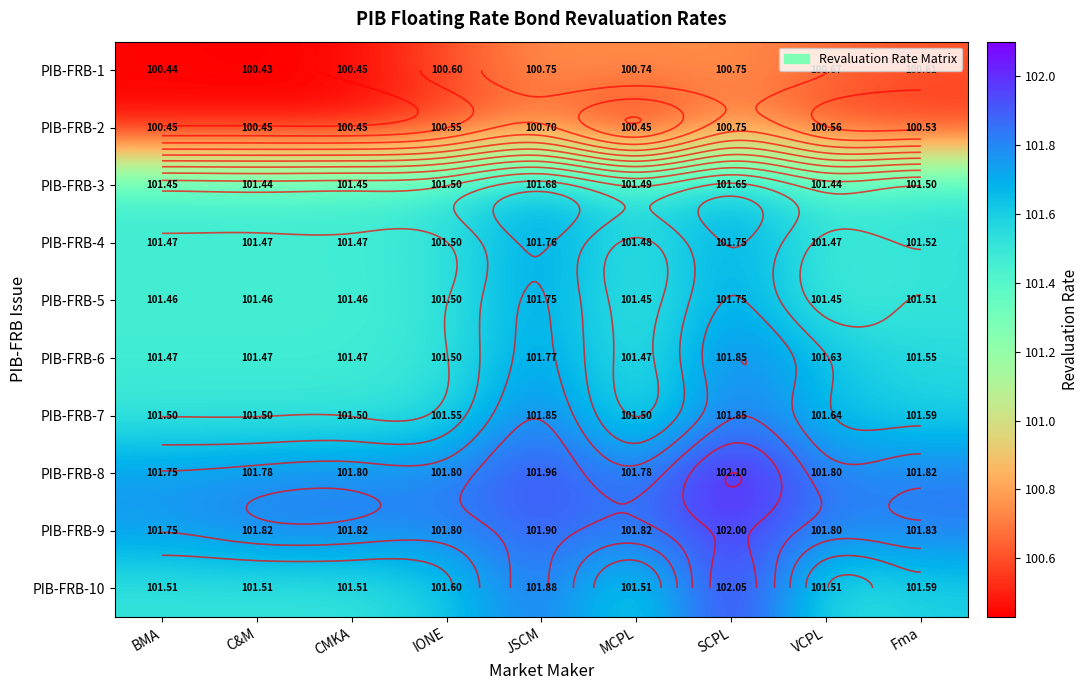

What is the minimum value for PIB-FRB-1?

100.4